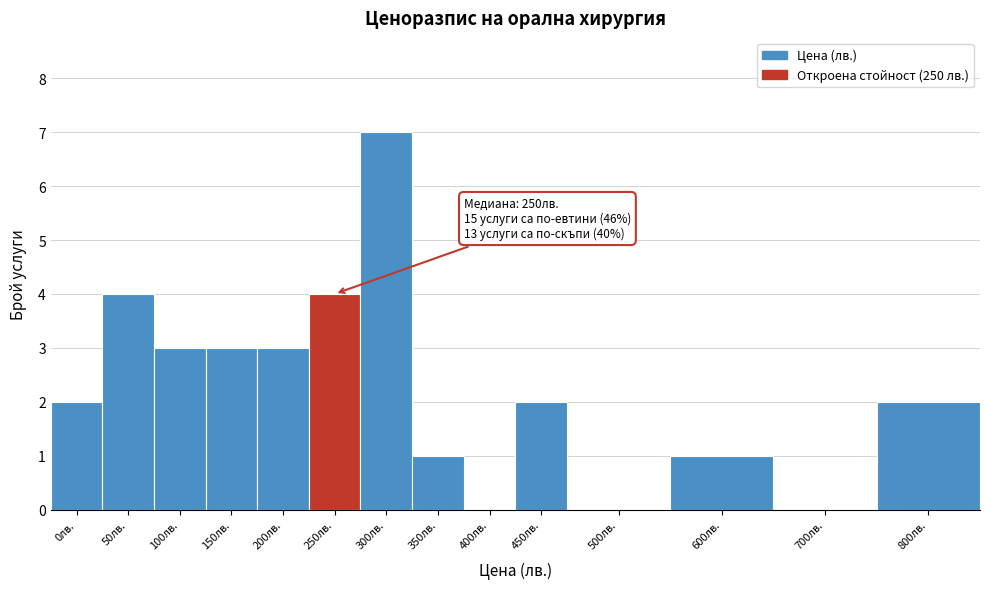

Reading left to right, extract all data points from this chart.

0лв.=2	50лв.=4	100лв.=3	150лв.=3	200лв.=3	250лв.=4	300лв.=7	350лв.=1	400лв.=0	450лв.=2	500лв.=0	600лв.=1	700лв.=0	800лв.=2